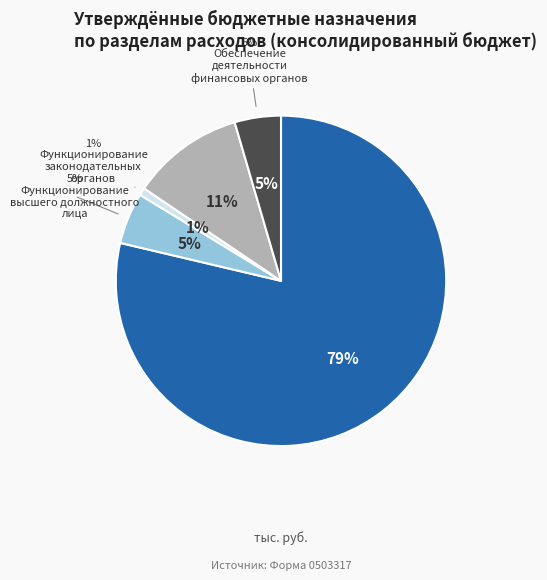

To the nearest percent, what is the difference between the largest and smallest slice percentages?

78%